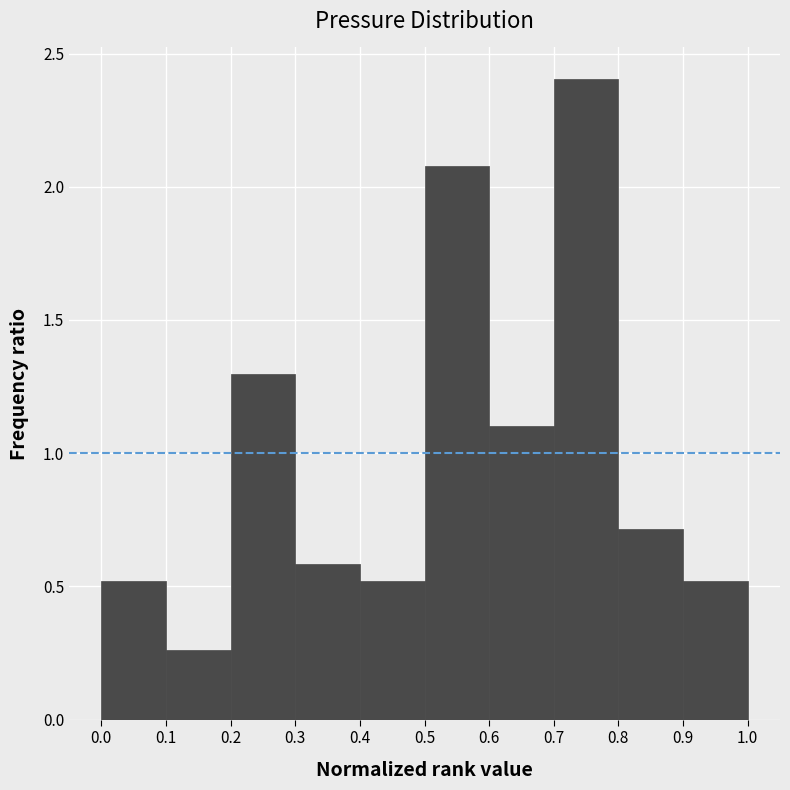

Reading left to right, list every bar in this chart as the range it spans on the x-axis followed by its height. The values are not printed on the chart, so give them approximately, as read against the axis.

0.0 to 0.1: 0.50
0.1 to 0.2: 0.25
0.2 to 0.3: 1.30
0.3 to 0.4: 0.60
0.4 to 0.5: 0.50
0.5 to 0.6: 2.10
0.6 to 0.7: 1.10
0.7 to 0.8: 2.40
0.8 to 0.9: 0.70
0.9 to 1.0: 0.50